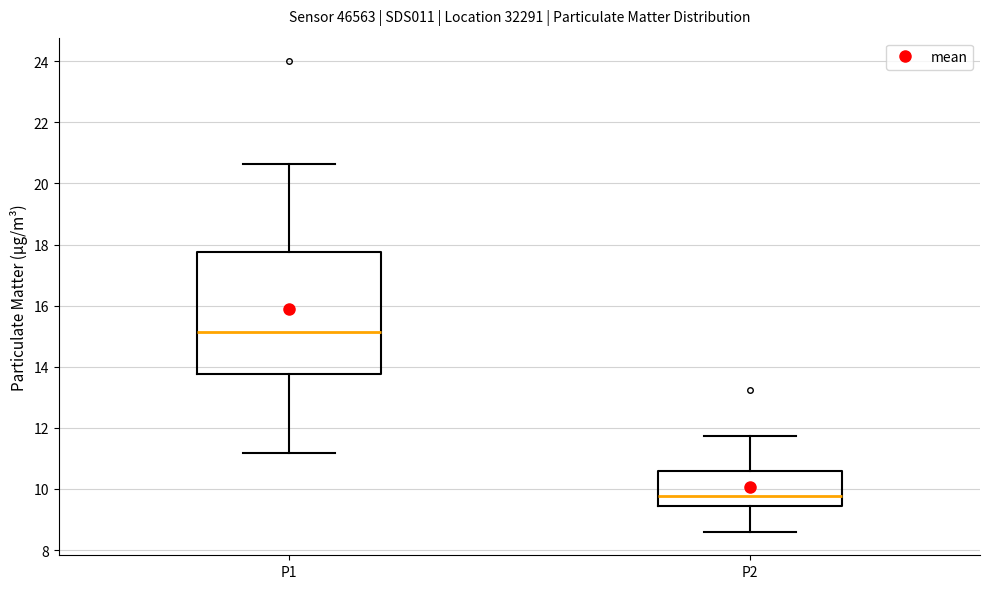

Which box's median line is the highest?

P1